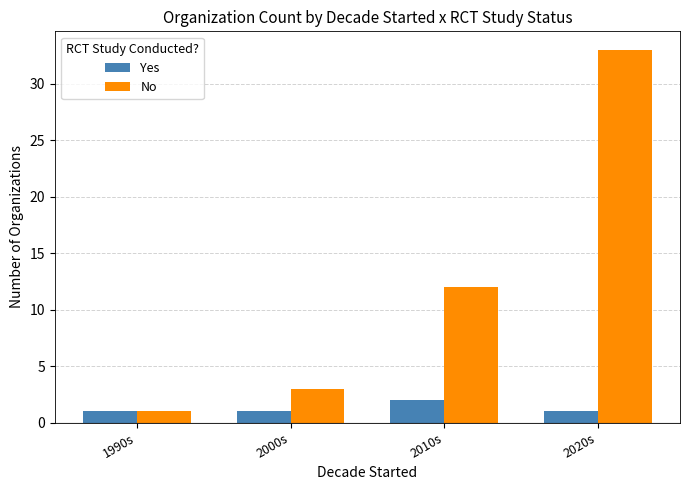

What is the difference between the No values at 2020s and 1990s?

32